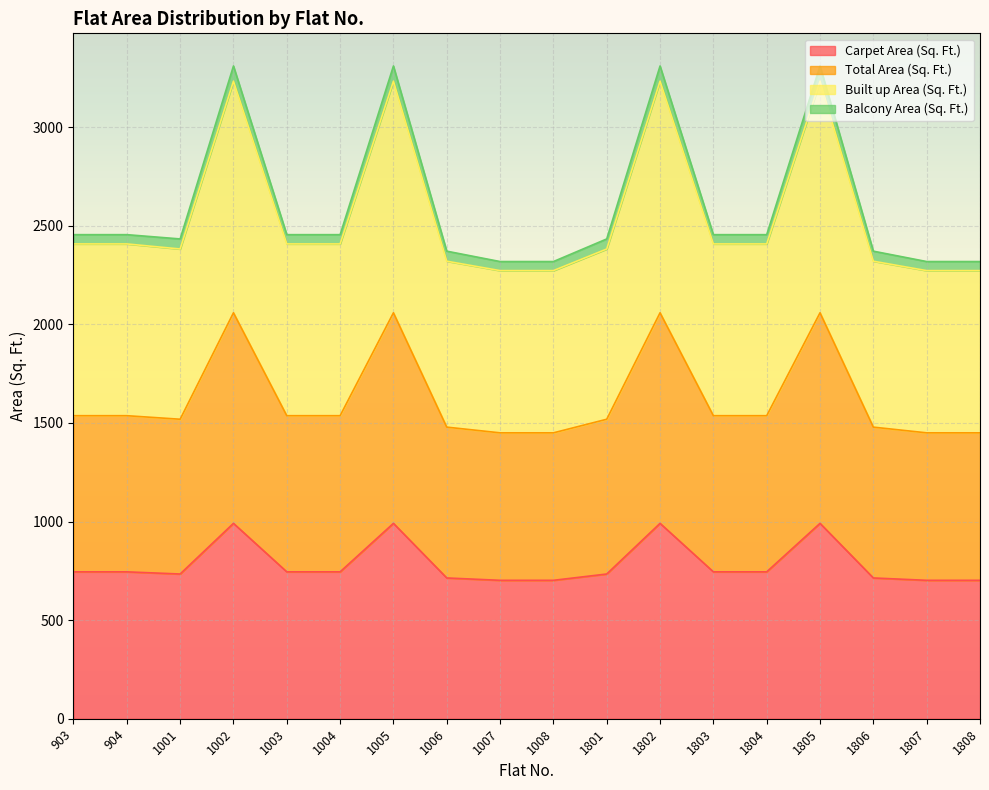

In Total Area (Sq. Ft.), how many points are lower than both neighbors (excluding endpoints)?

1